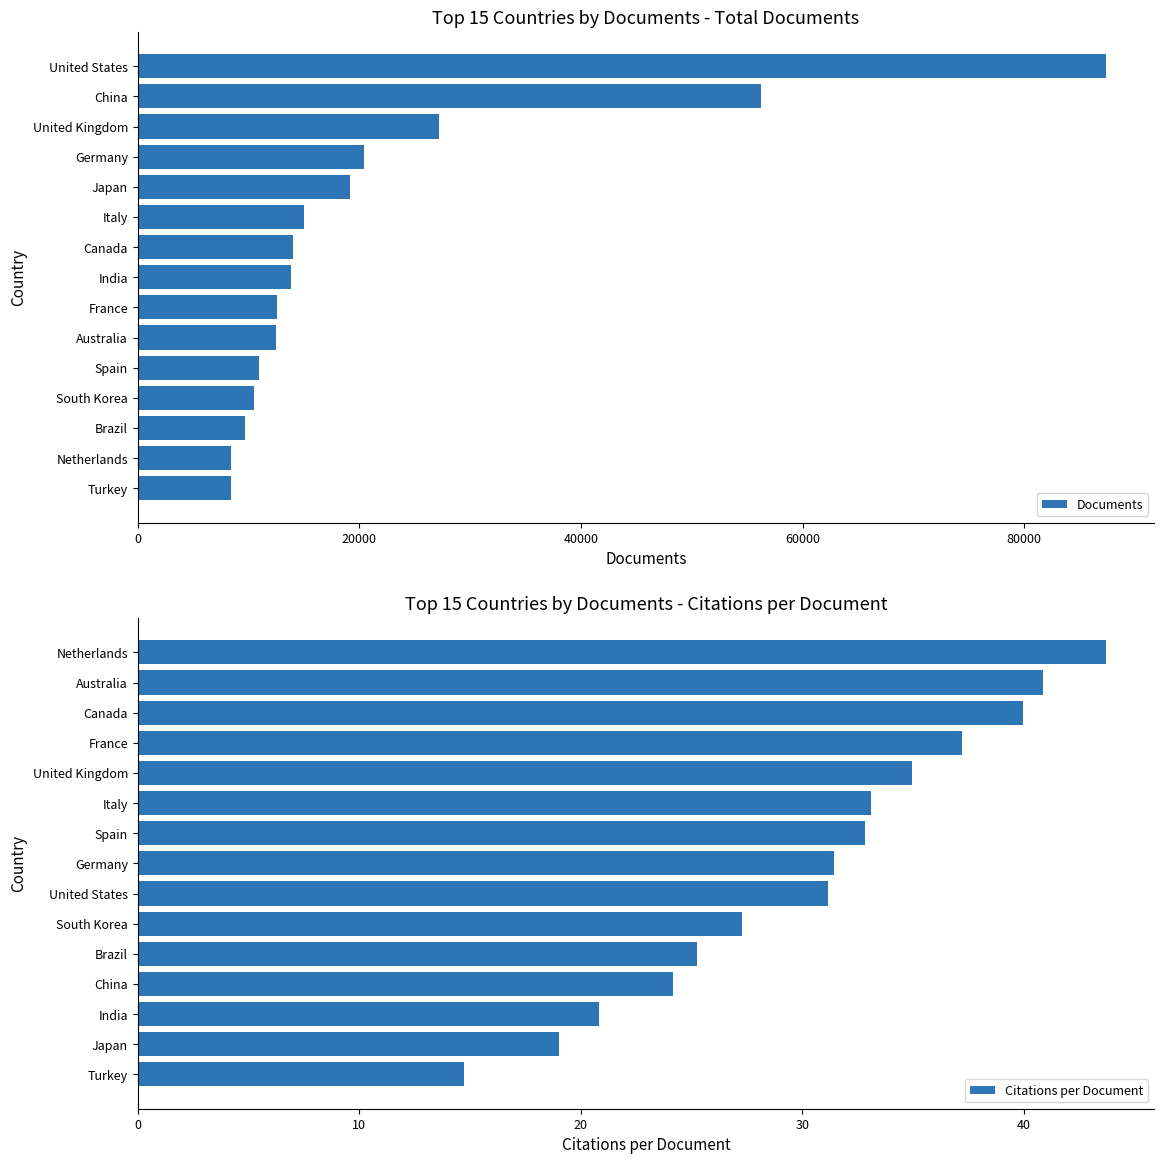

At which label does Citations per Document reach its peak?

Netherlands